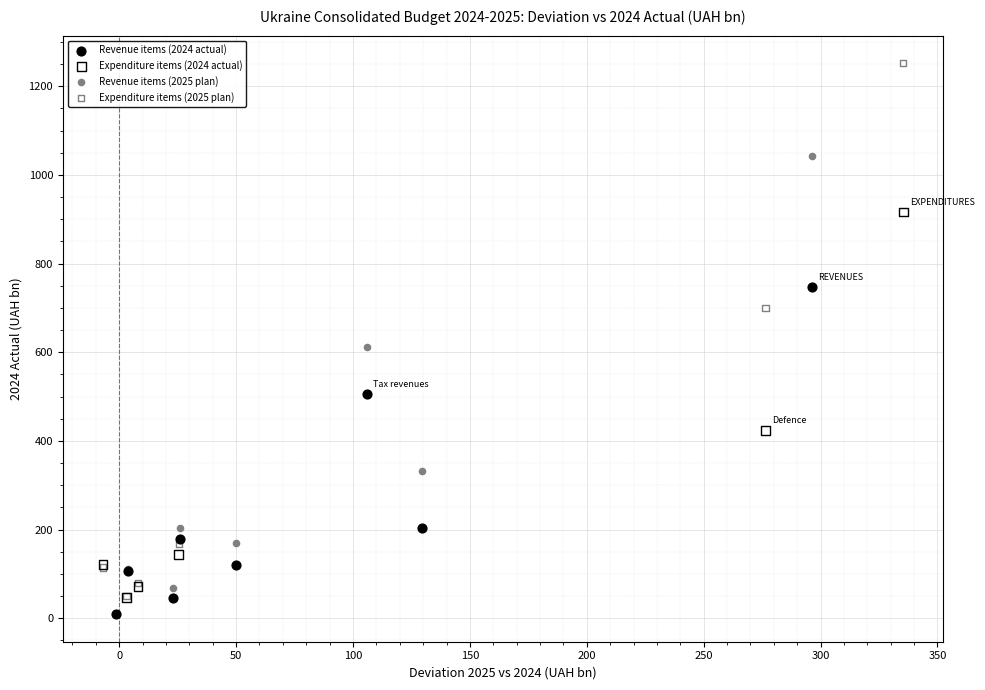

What are all the series names shown in the legend?

Revenue items (2024 actual), Expenditure items (2024 actual), Revenue items (2025 plan), Expenditure items (2025 plan)